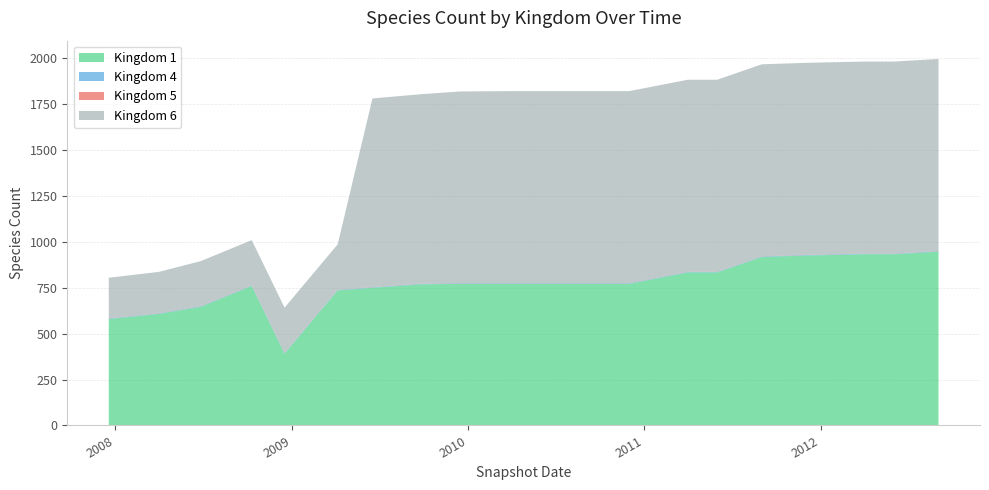

Reading left to right, extract all data points from this chart.

1: 2007-12-19=580	2008-04-01=608	2008-06-27=647	2008-10-10=760	2008-12-17=391	2009-04-06=736	2009-06-17=750	2009-09-25=769	2009-12-16=772	2010-04-01=772	2010-06-01=772	2010-09-01=772	2010-12-01=772	2011-04-01=834	2011-06-01=834	2011-09-01=918	2011-12-01=926	2012-04-01=933	2012-06-01=933	2012-09-01=947
4: 2007-12-19=3	2008-04-01=3	2008-06-27=3	2008-10-10=3	2008-12-17=3	2009-04-06=3	2009-06-17=3	2009-09-25=3	2009-12-16=3	2010-04-01=3	2010-06-01=3	2010-09-01=3	2010-12-01=3	2011-04-01=3	2011-06-01=3	2011-09-01=3	2011-12-01=3	2012-04-01=3	2012-06-01=3	2012-09-01=3
5: 2007-12-19=1	2008-04-01=1	2008-06-27=1	2008-10-10=1	2008-12-17=1	2009-04-06=1	2009-06-17=1	2009-09-25=1	2009-12-16=1	2010-04-01=1	2010-06-01=1	2010-09-01=1	2010-12-01=1	2011-04-01=1	2011-06-01=1	2011-09-01=1	2011-12-01=1	2012-04-01=1	2012-06-01=1	2012-09-01=1
6: 2007-12-19=221	2008-04-01=225	2008-06-27=245	2008-10-10=246	2008-12-17=247	2009-04-06=247	2009-06-17=1028	2009-09-25=1032	2009-12-16=1044	2010-04-01=1046	2010-06-01=1046	2010-09-01=1046	2010-12-01=1046	2011-04-01=1046	2011-06-01=1046	2011-09-01=1046	2011-12-01=1046	2012-04-01=1046	2012-06-01=1046	2012-09-01=1046